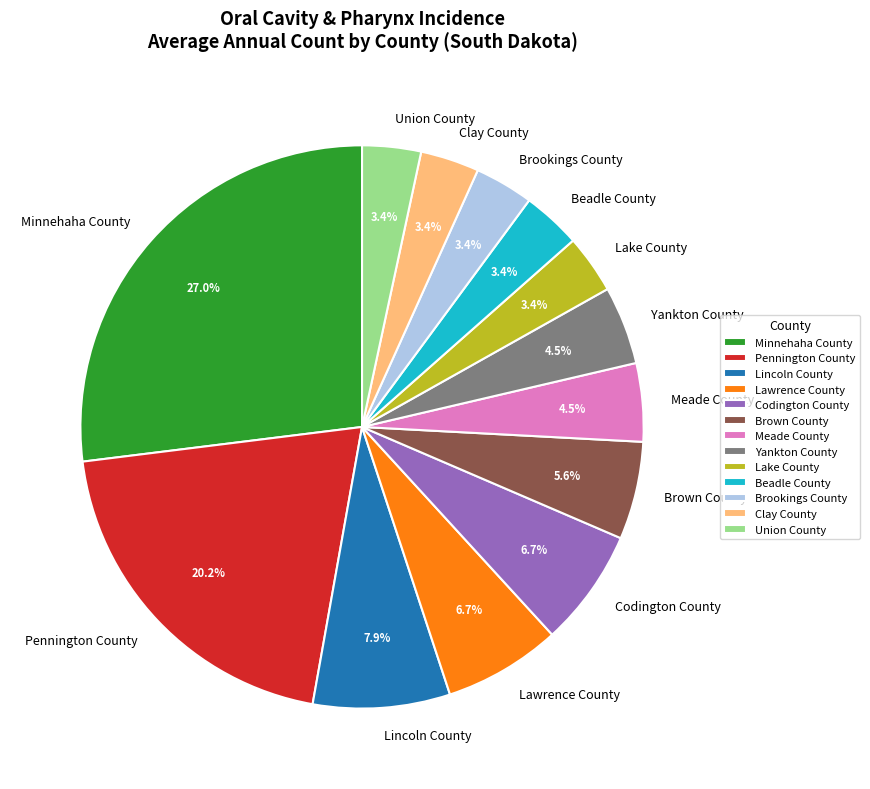

Does Union County represent more than half of the total?

No